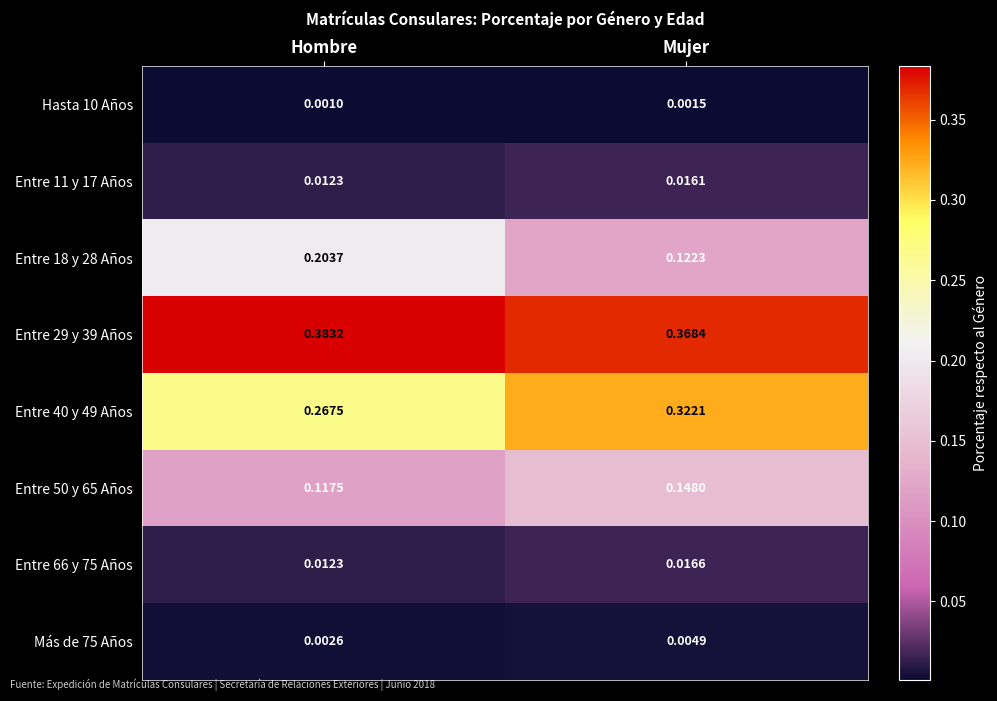

Which series has the largest total across all categories?

Entre 29 y 39 Años